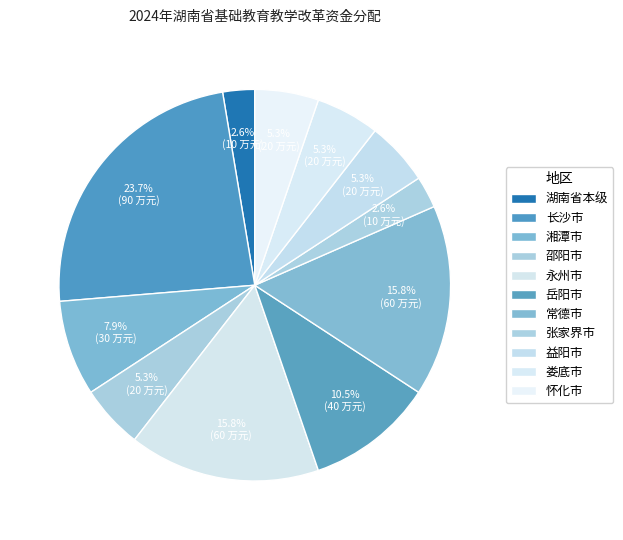

True or false: 永州市 accounts for 16% of the total.

True